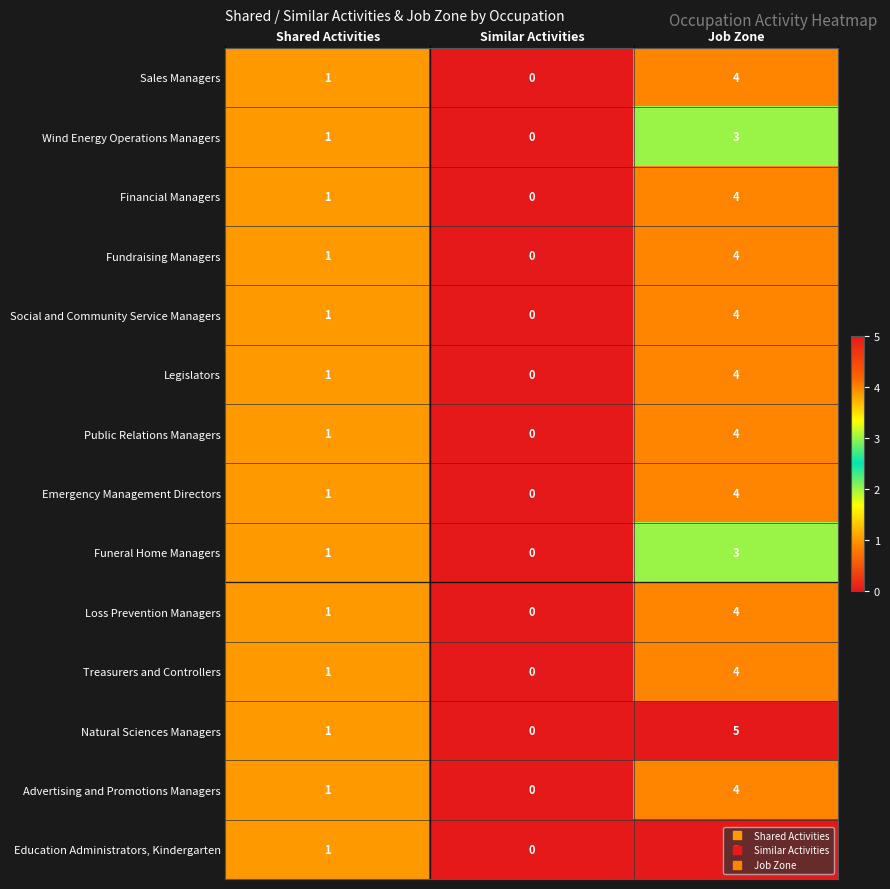

What is the maximum value shown in the chart?

5